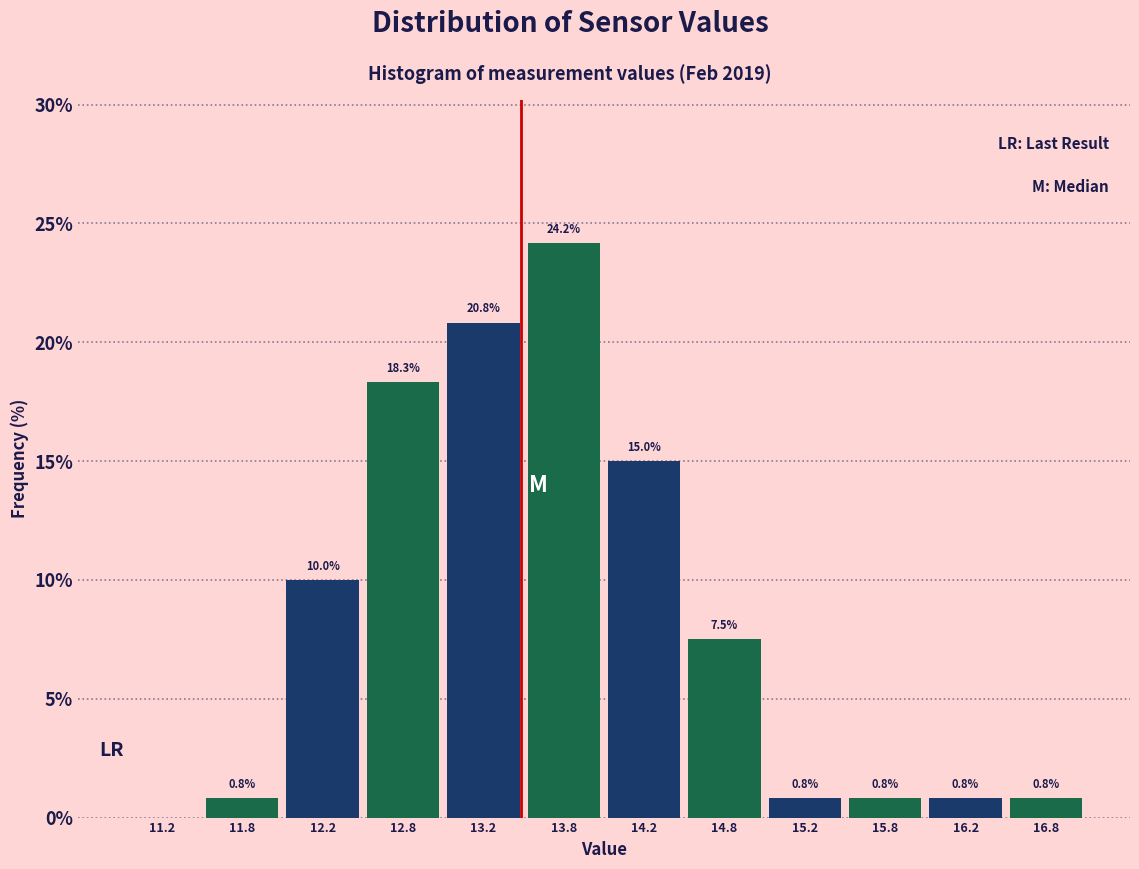

Over which range of the x-axis is the bar tallest?

13.5 to 14.0